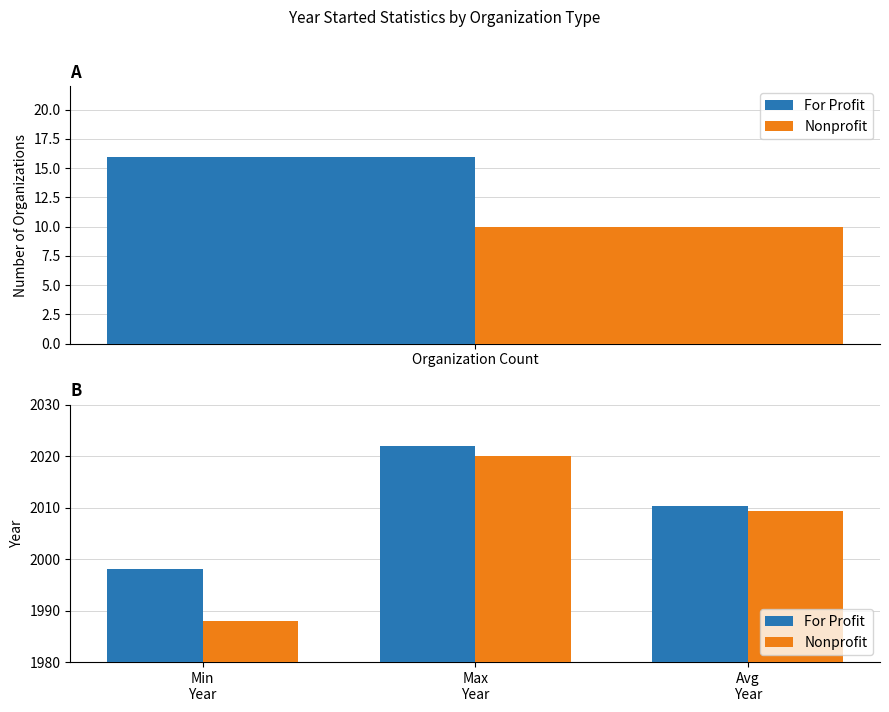

Where is Nonprofit nearest to the value 2004?

Avg Year